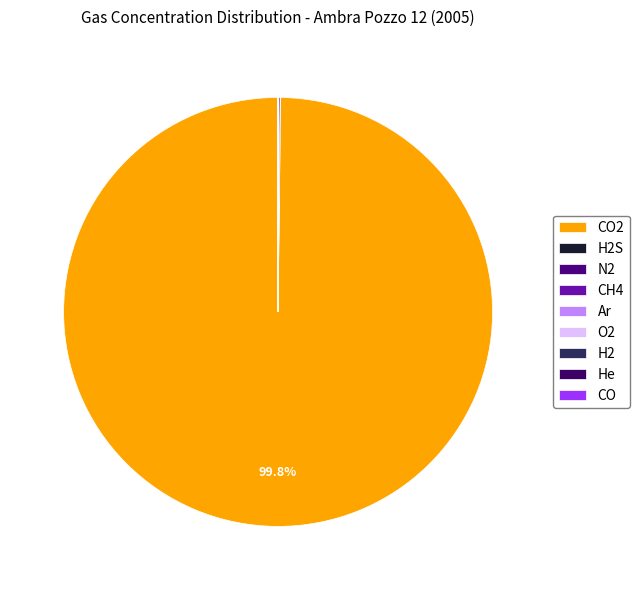

The CH4 slice represents 8% of the pie. True or false?

False